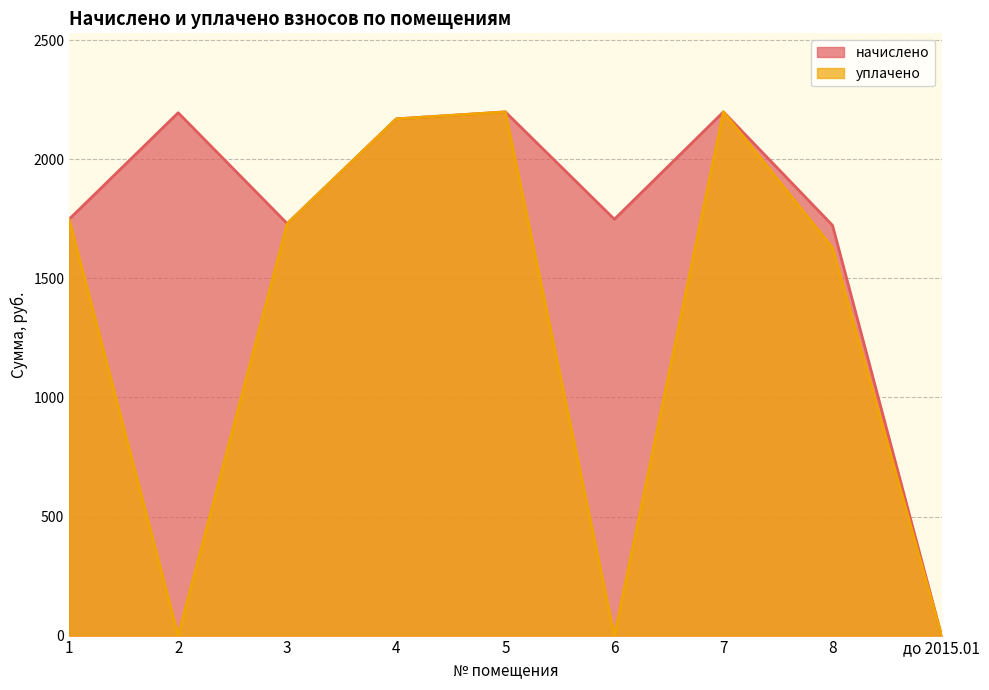

Reading left to right, what are all the values shown in this chart?

начислено: 1748.7	2195.9	1730.3	2170.3	2199.6	1748.7	2199.6	1723.0	0.0
уплачено: 1748.7	0.0	1730.3	2170.3	2199.6	0.0	2199.6	1628.7	0.0